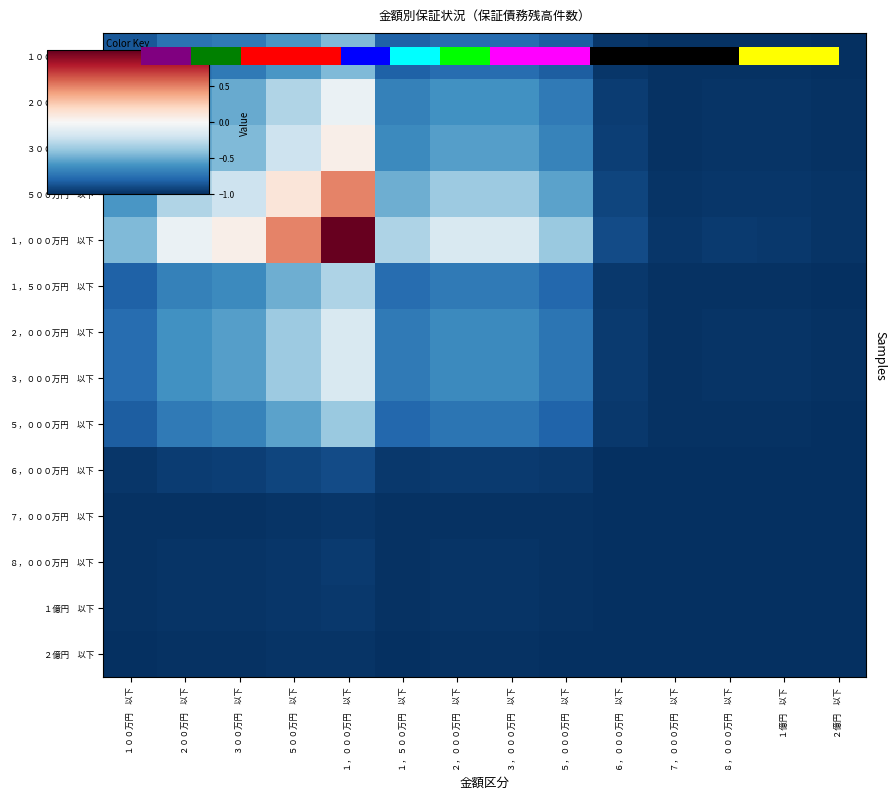

At which category is the sum across all series the highest?

１，０００万円　以下